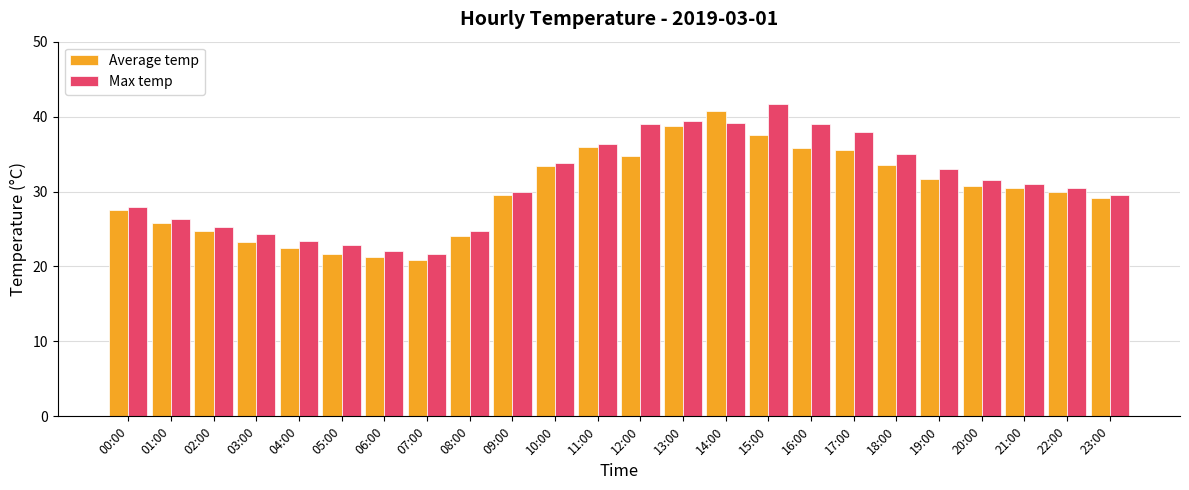

Rank the series by their maximum value, from highest to lowest.

Max temp, Average temp